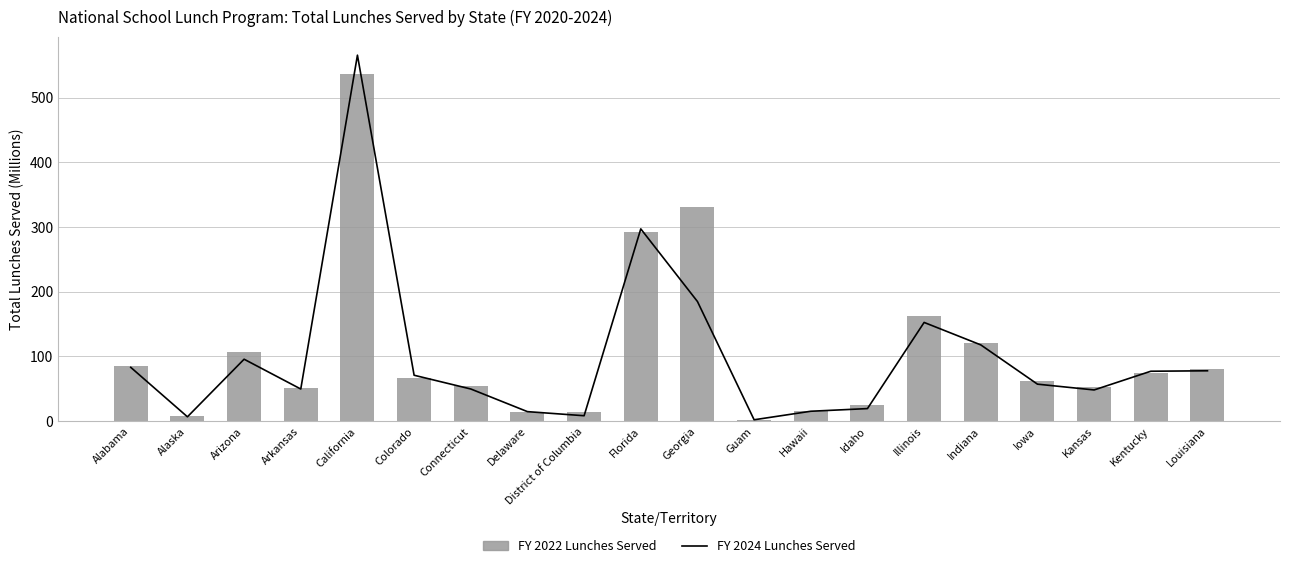

How many data points in FY 2022 are above 66?

10